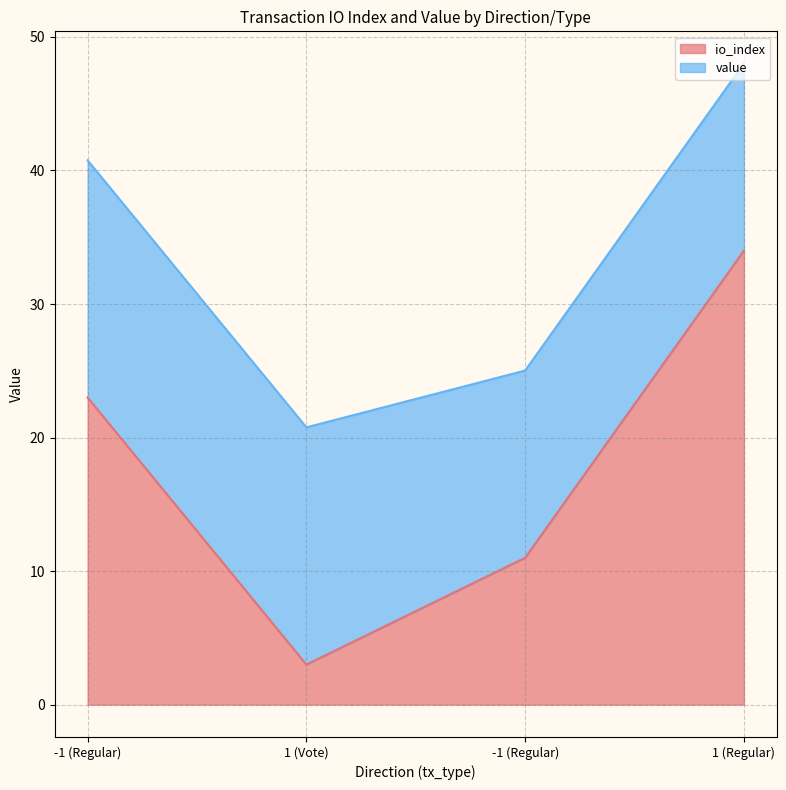

How many interior local valleys (lower than both neighbors) does the data have?

1